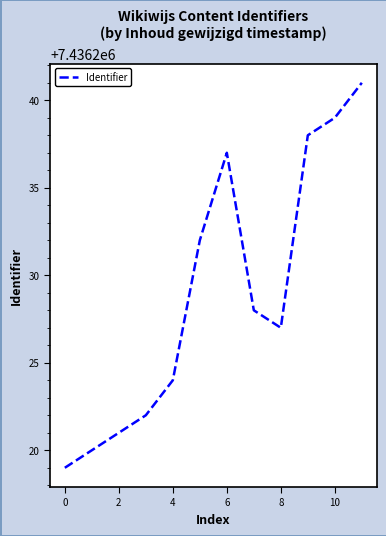

What is the difference between the maximum and minimum values?

22